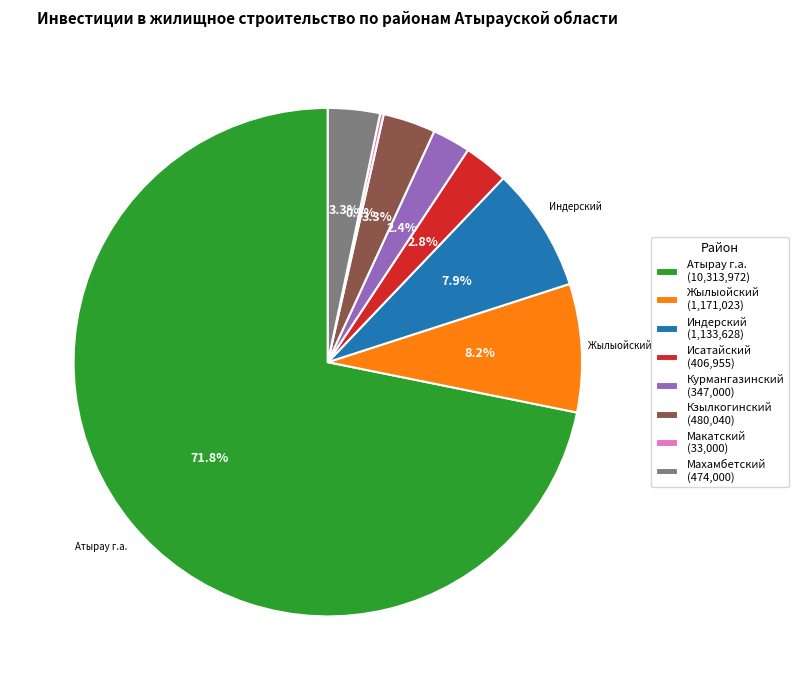

Which category has the biggest portion of the pie?

Атырау г.а.